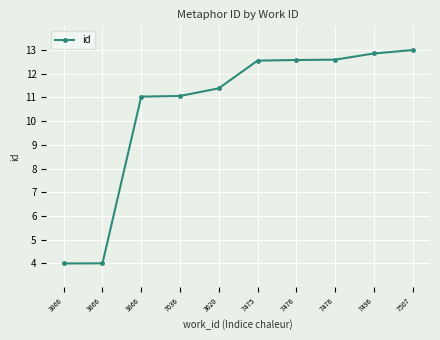

How many categories are shown in the chart?

10